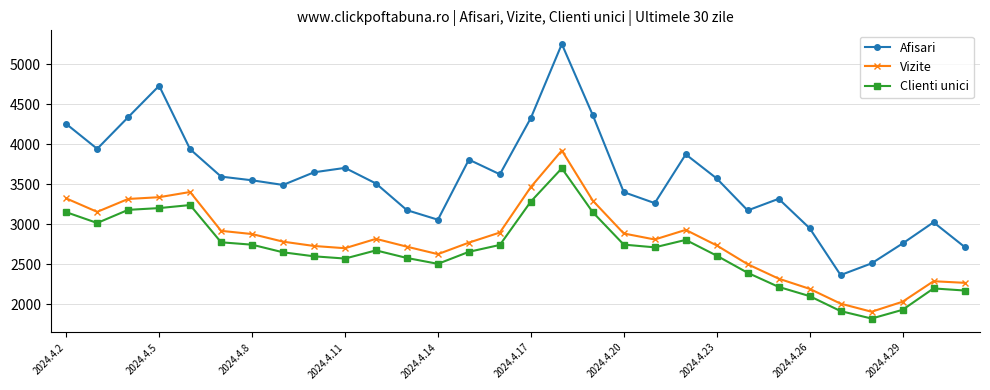

True or false: Clienti unici has more than 1 points higher than both neighbors.

True